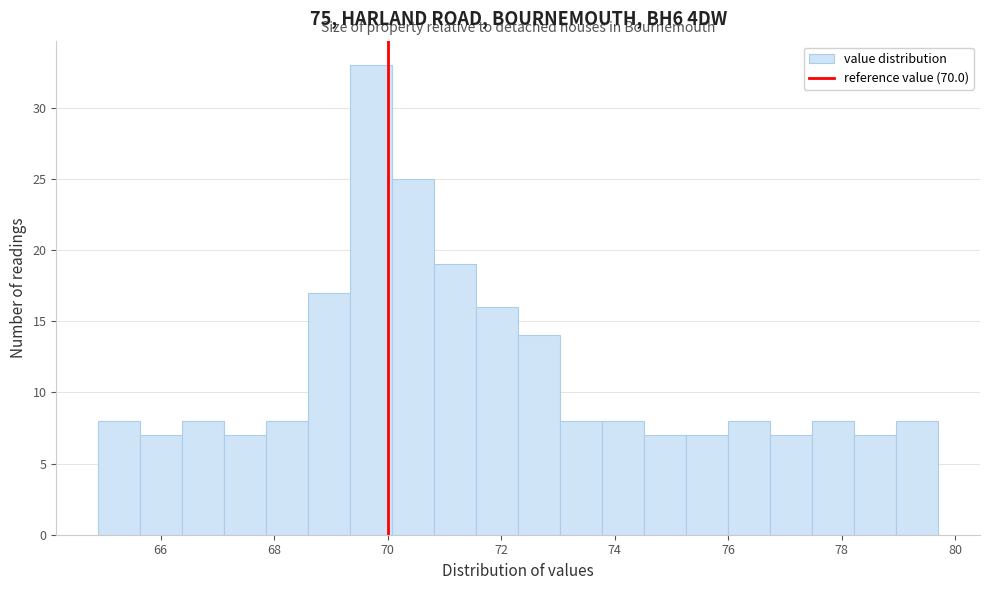

Read against the x-axis, roughly where is the centre of the tallest bar?

69.8